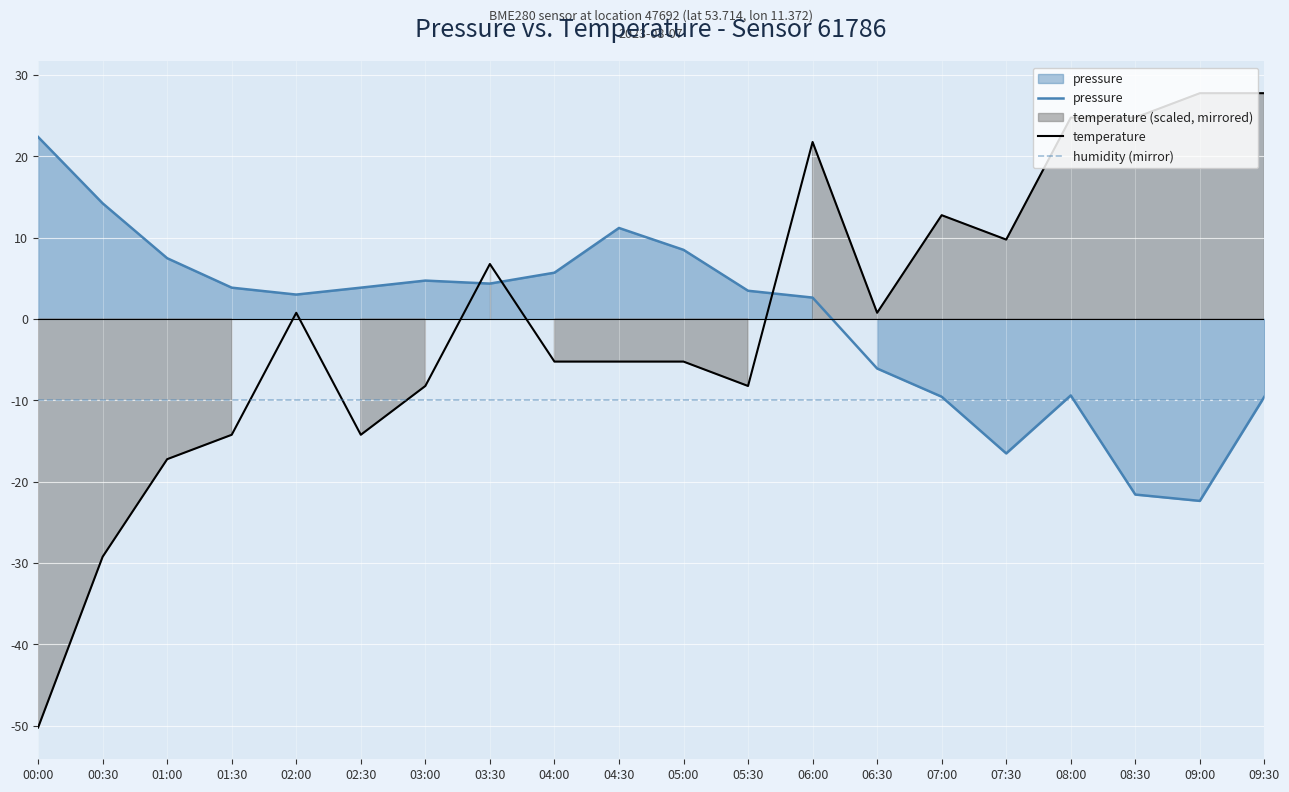

Is it true that temperature equals -7.3 at 01:00?

False